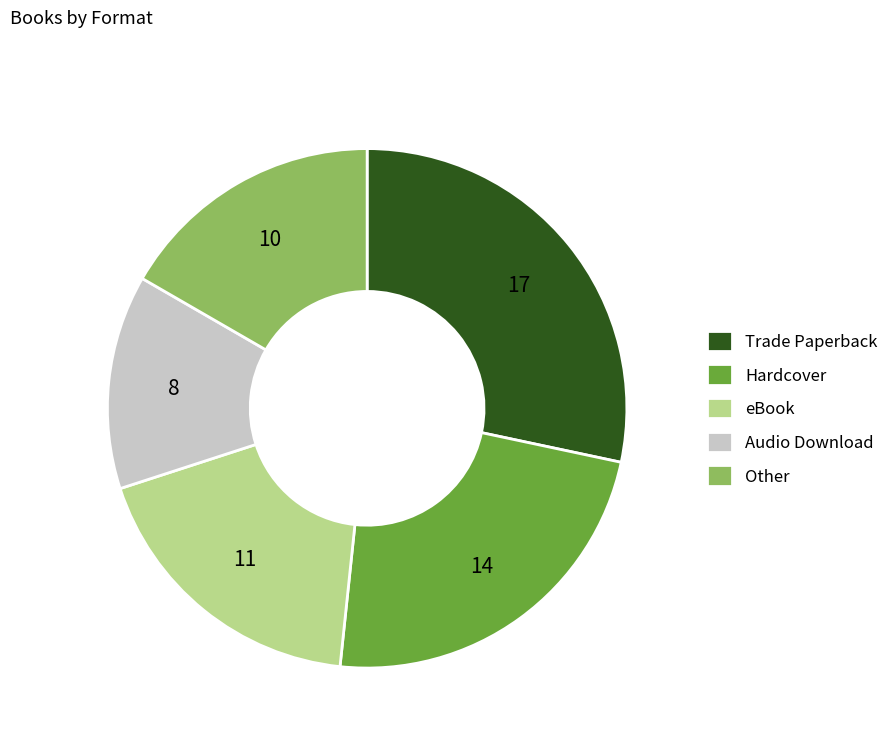

What is the largest slice in the pie chart?

Trade Paperback